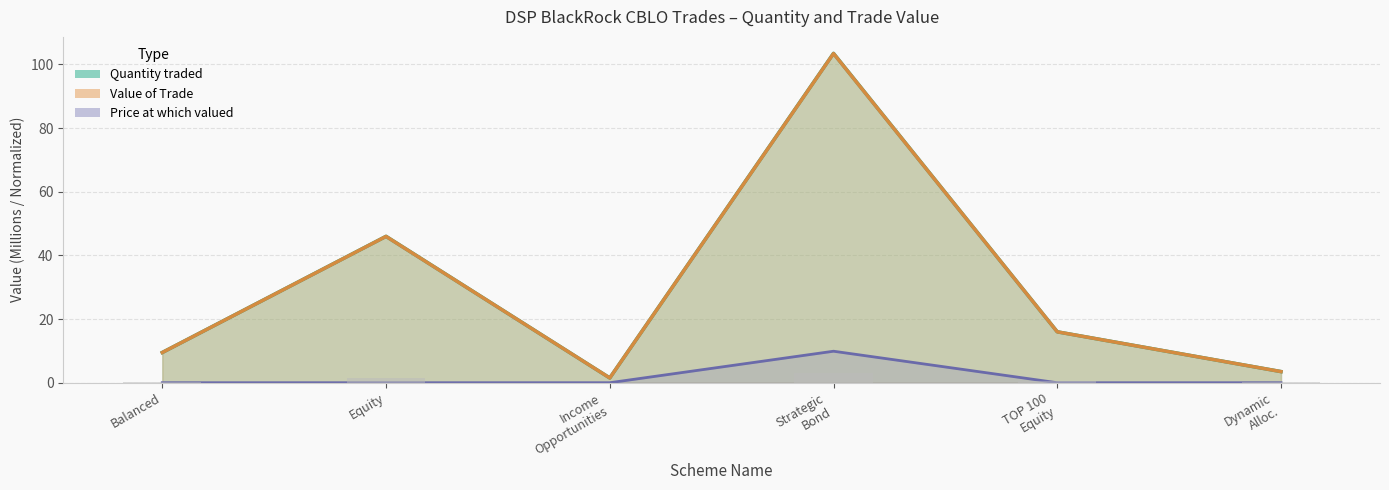

The Quantity traded series shows 14.8 at Balanced. True or false?

False